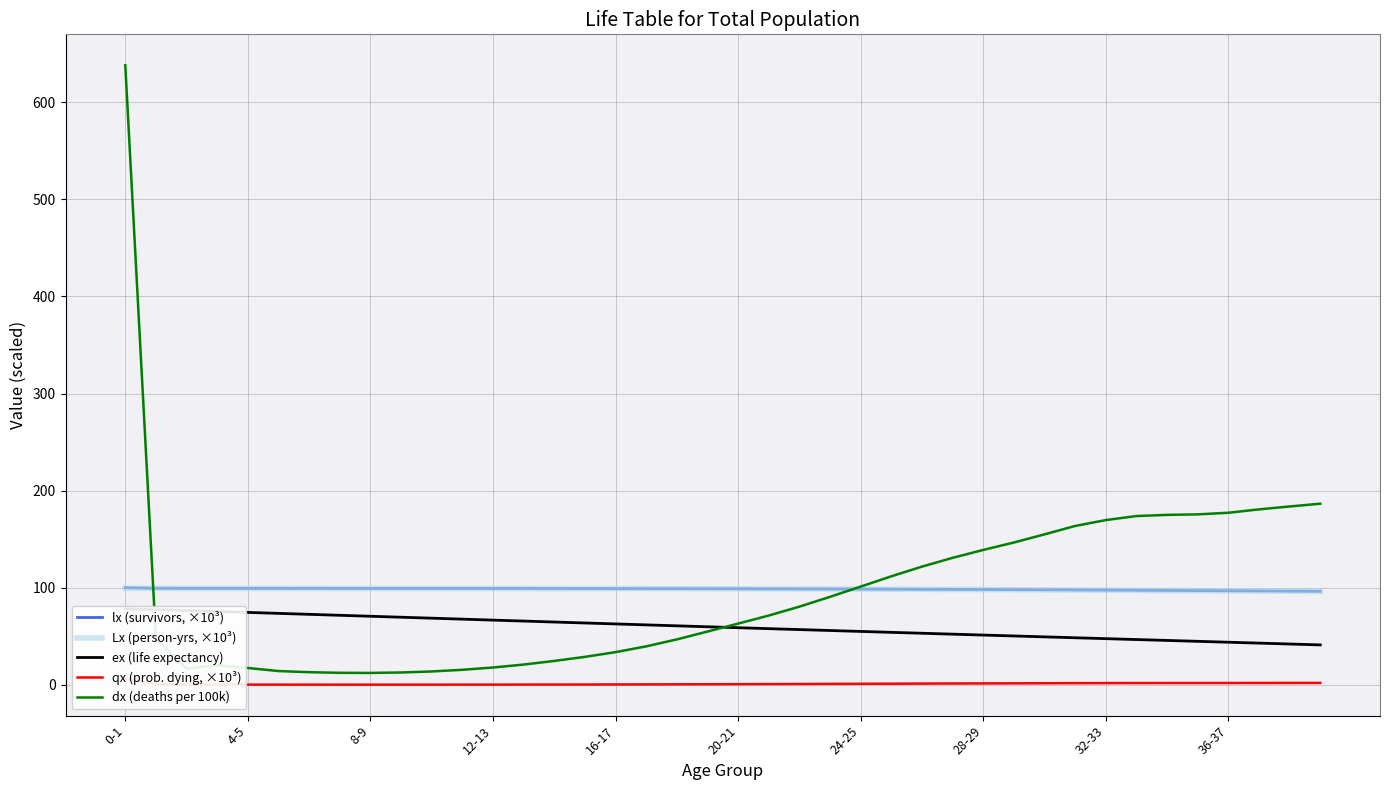

Reading right to left, extract all data points from this chart.

lx (survivors, ×10³): 96.3	96.5	96.7	96.8	97.0	97.2	97.4	97.5	97.7	97.8	98.0	98.1	98.3	98.4	98.5	98.6	98.7	98.8	98.8	98.9	99.0	99.0	99.0	99.1	99.1	99.1	99.1	99.2	99.2	99.2	99.2	99.2	99.2	99.2	99.3	99.3	99.3	99.3	99.4	100.0
Lx (person-yrs, ×10³): 96.2	96.4	96.6	96.7	96.9	97.1	97.3	97.4	97.6	97.8	97.9	98.1	98.2	98.3	98.4	98.5	98.6	98.7	98.8	98.9	98.9	99.0	99.0	99.1	99.1	99.1	99.1	99.2	99.2	99.2	99.2	99.2	99.2	99.2	99.3	99.3	99.3	99.3	99.3	99.4
ex (life expectancy): 41.1	42.0	42.9	43.8	44.8	45.7	46.6	47.5	48.4	49.4	50.3	51.2	52.1	53.1	54.0	55.0	55.9	56.9	57.8	58.8	59.8	60.7	61.7	62.7	63.7	64.6	65.6	66.6	67.6	68.6	69.6	70.6	71.6	72.6	73.6	74.5	75.5	76.5	77.5	78.0
qx (prob. dying, ×10³): 1.9	1.9	1.9	1.8	1.8	1.8	1.8	1.7	1.7	1.6	1.5	1.4	1.3	1.2	1.1	1.0	0.9	0.8	0.7	0.6	0.6	0.5	0.4	0.3	0.3	0.2	0.2	0.2	0.2	0.1	0.1	0.1	0.1	0.1	0.1	0.2	0.2	0.2	0.5	6.4
dx (deaths per 100k): 186.5	183.7	180.7	177.2	175.5	175.0	173.8	169.6	163.6	154.9	146.5	138.9	130.8	121.7	111.7	101.1	90.6	80.5	71.3	63.0	54.8	46.7	39.6	33.6	28.8	24.6	20.8	17.8	15.4	13.7	12.7	12.2	12.3	13.0	14.2	17.3	20.1	16.7	47.6	638.0